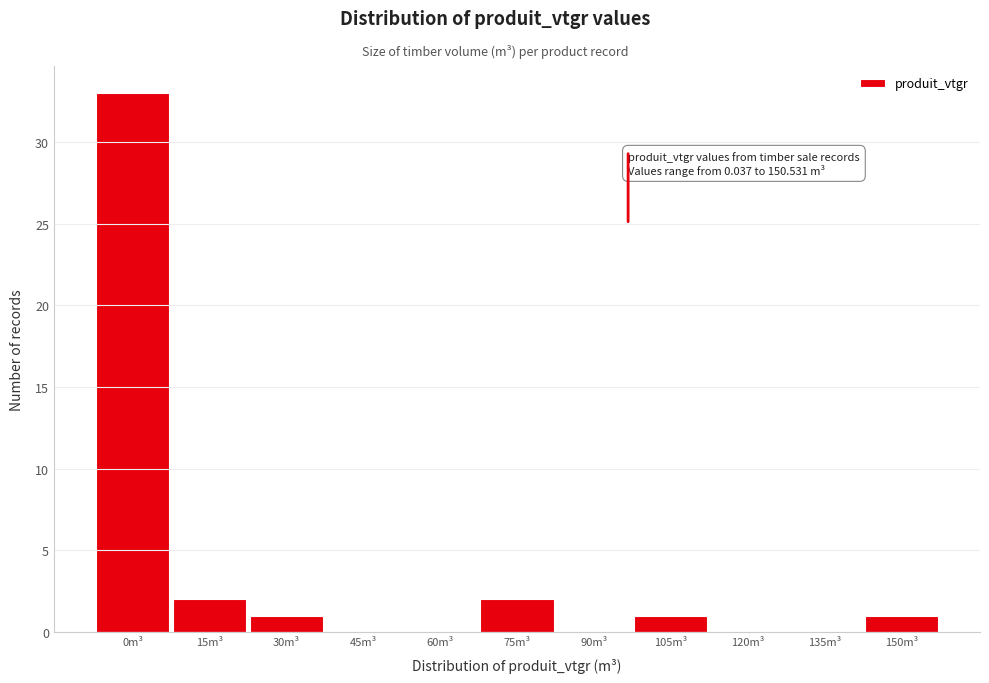

Reading left to right, transcribe all the data shown in this chart.

0m³=33	15m³=2	30m³=1	45m³=0	60m³=0	75m³=2	90m³=0	105m³=1	120m³=0	135m³=0	150m³=1